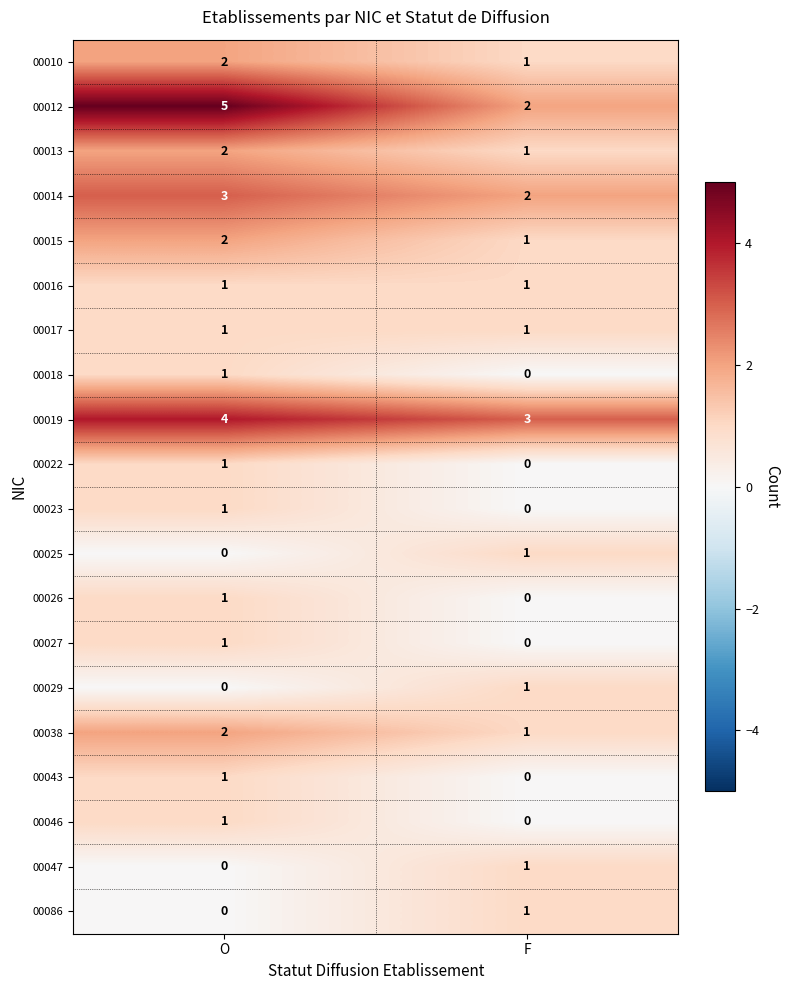

At which category is the sum across all series the highest?

O